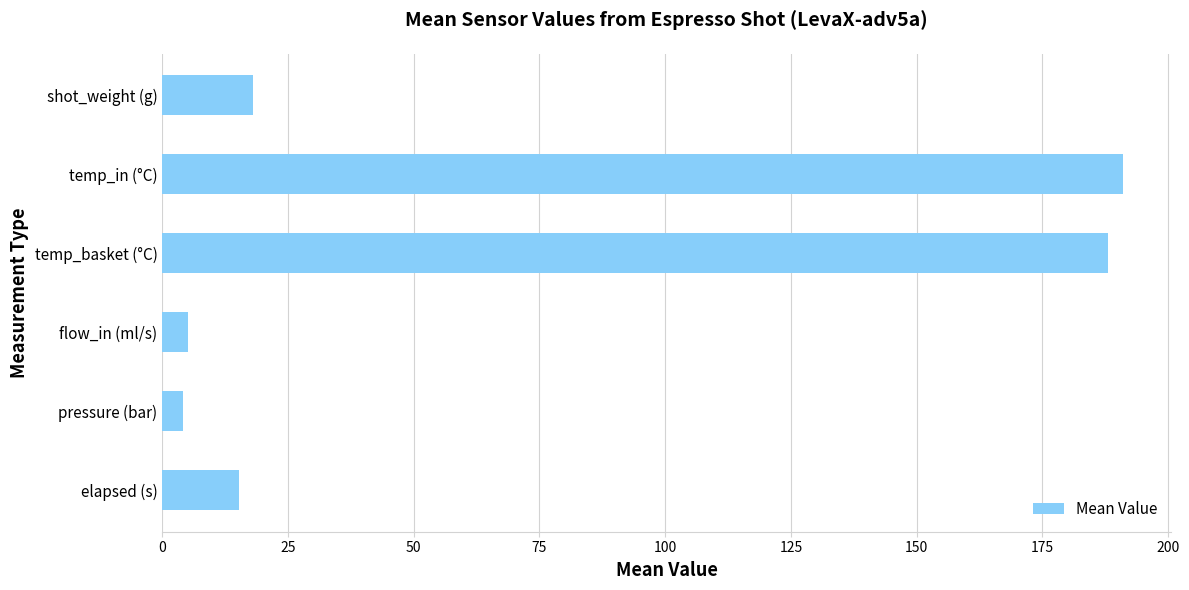

Read the value at pressure (bar).

4.2